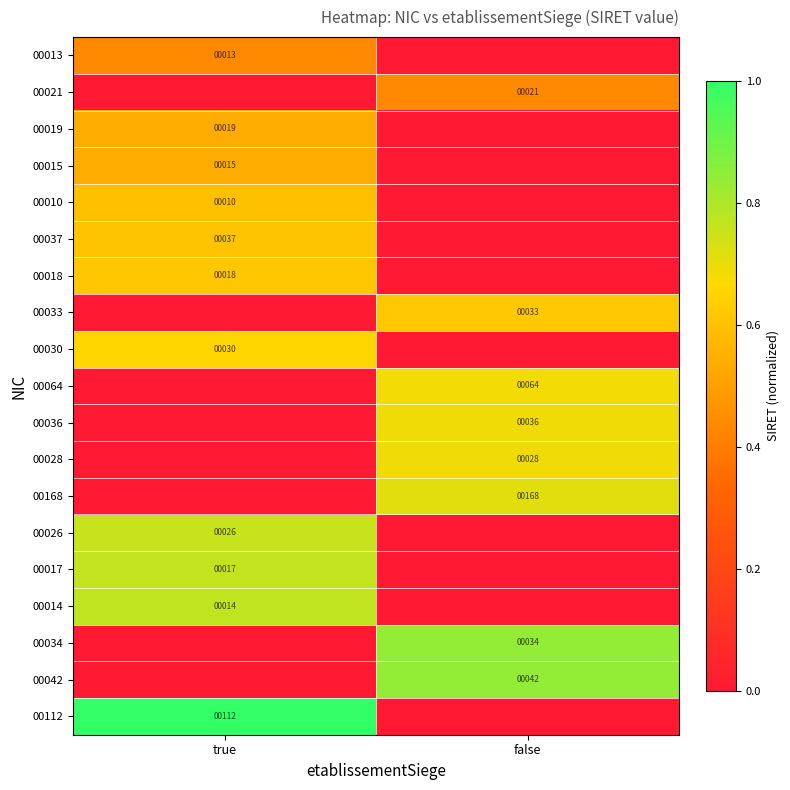

True or false: 00064 has a value of 64 at false.

True